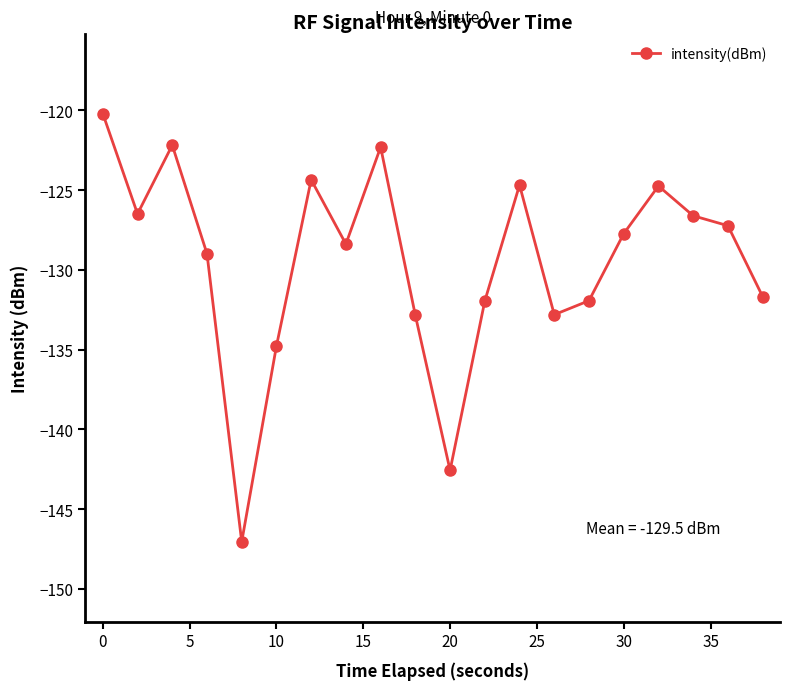

What is the maximum value shown in the chart?

-120.2